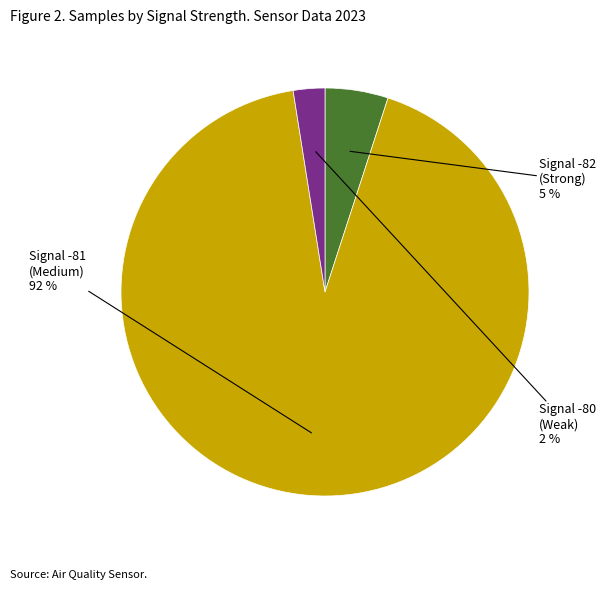

To the nearest percent, what is the average slice percentage?

33%